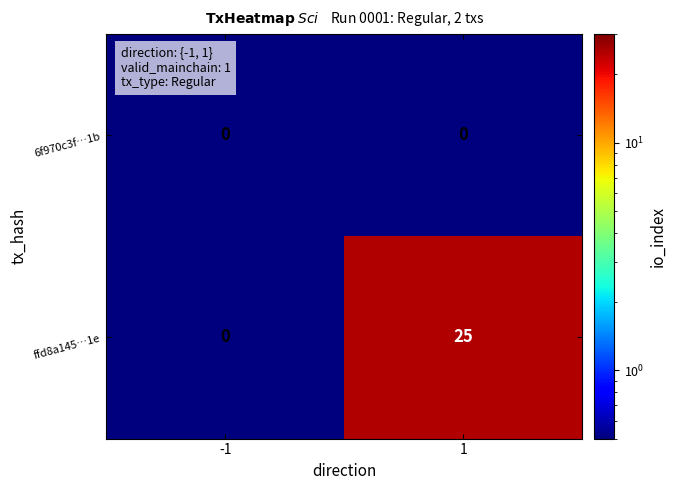

List the series in order of their peak value, highest first.

ffd8a145…1e, 6f970c3f…1b